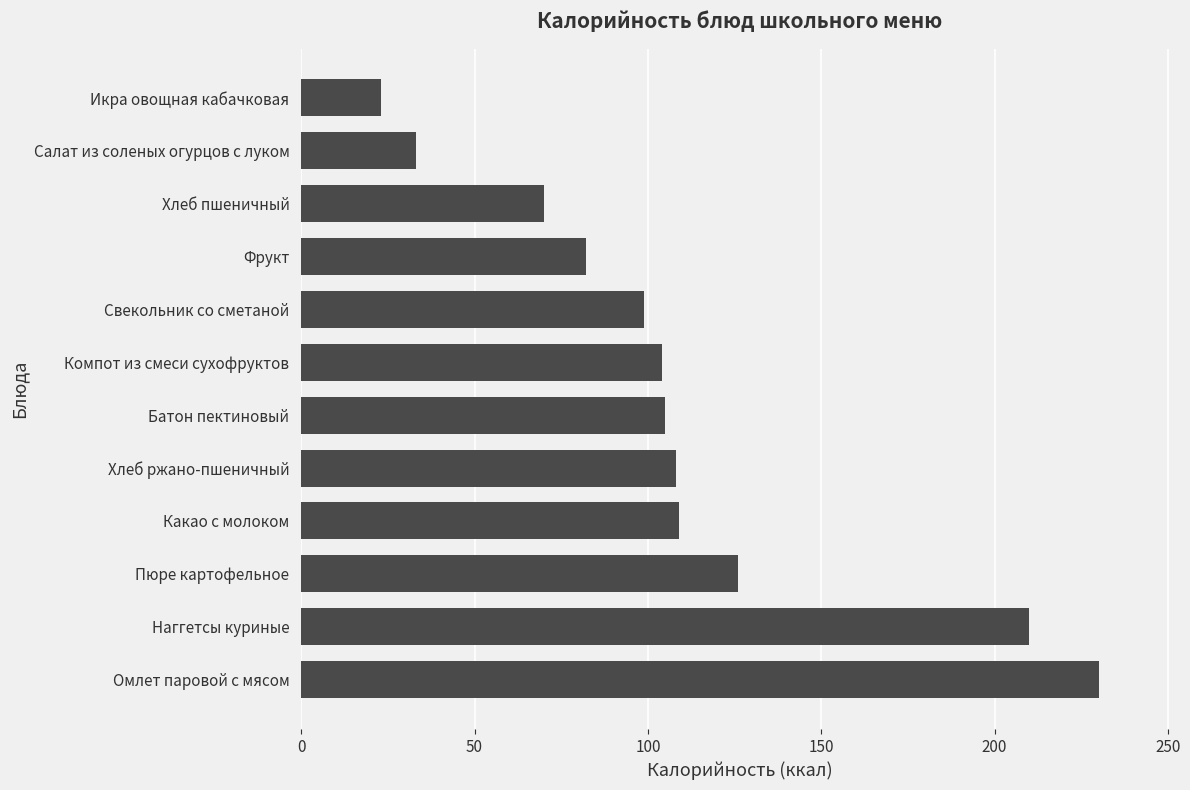

What is the change in value from Омлет паровой с мясом to Компот из смеси сухофруктов?

-126